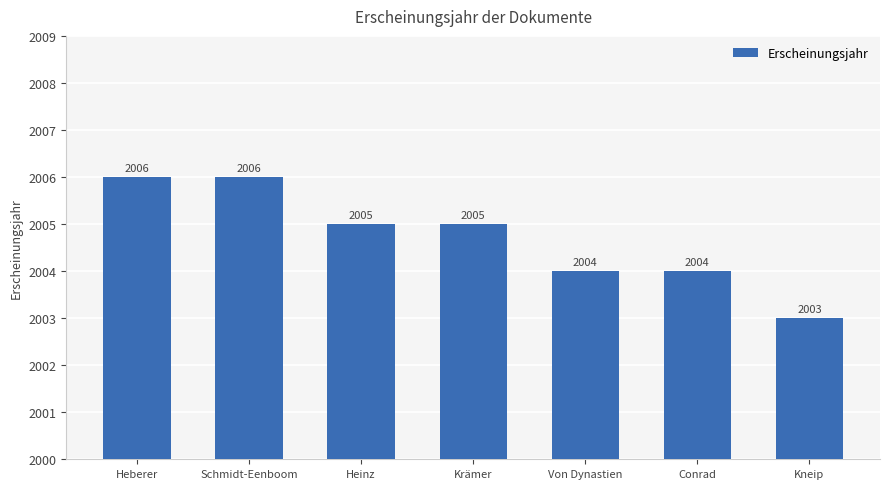

The chart shows a value of 948 at Kneip. True or false?

False